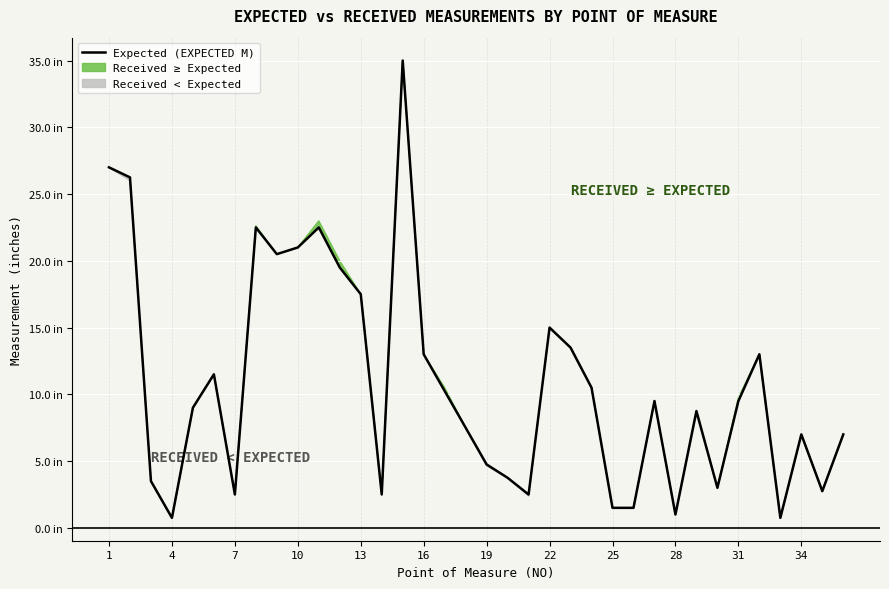

Reading left to right, list all the values displayed in this chart.

27.0	26.2	3.5	0.8	9.0	11.5	2.5	22.5	20.5	21.0	22.5	19.5	17.5	2.5	35.0	13.0	10.2	7.5	4.8	3.8	2.5	15.0	13.5	10.5	1.5	1.5	9.5	1.0	8.8	3.0	9.5	13.0	0.8	7.0	2.8	7.0